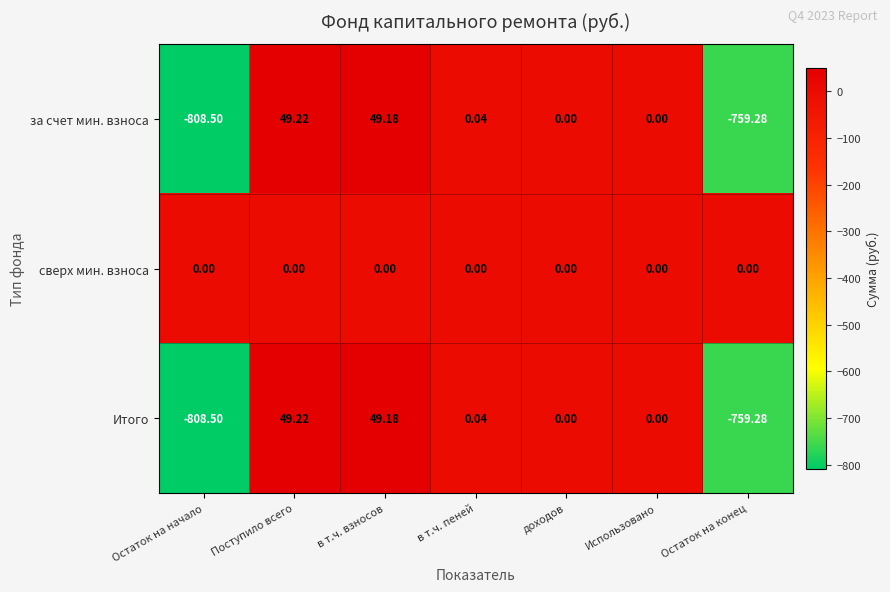

Which label corresponds to the smallest value in the chart?

Остаток на начало